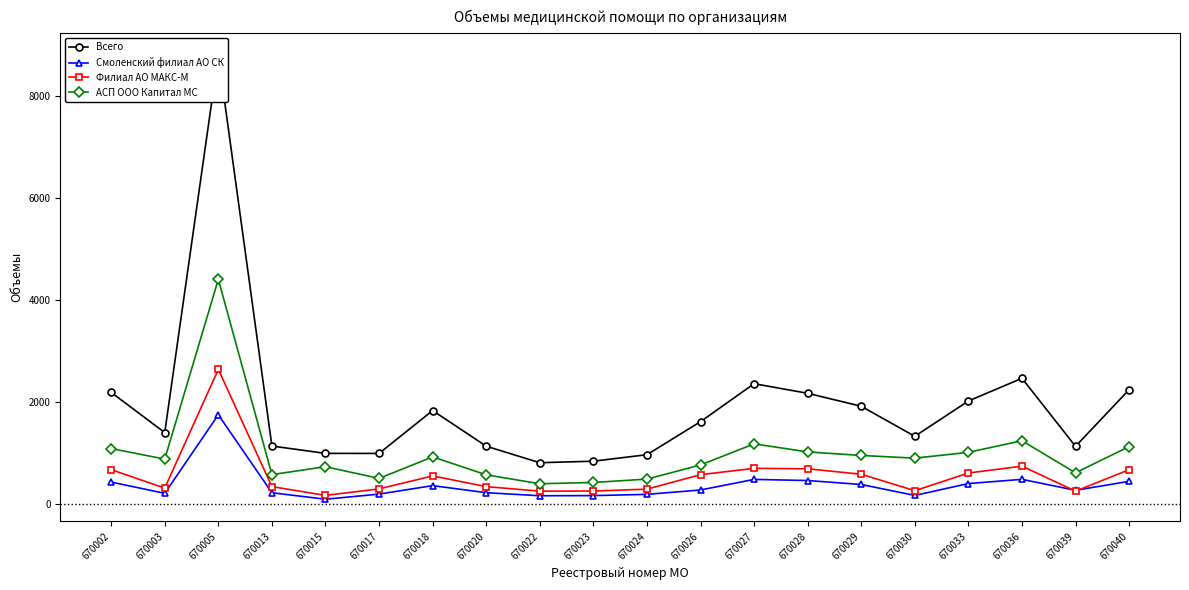

Which series has the largest total across all categories?

Всего